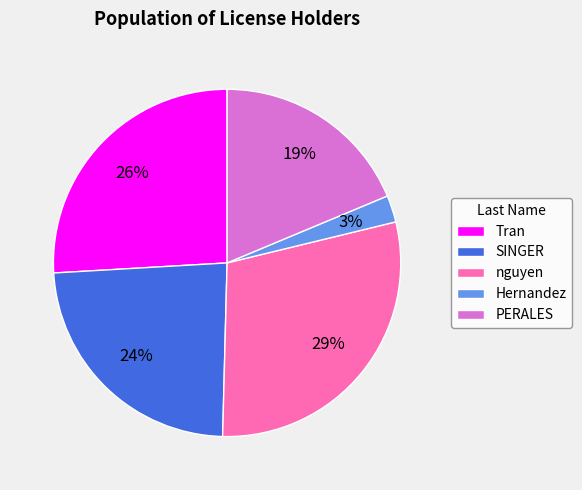

Do nguyen and Tran together represent more than half of the pie?

Yes